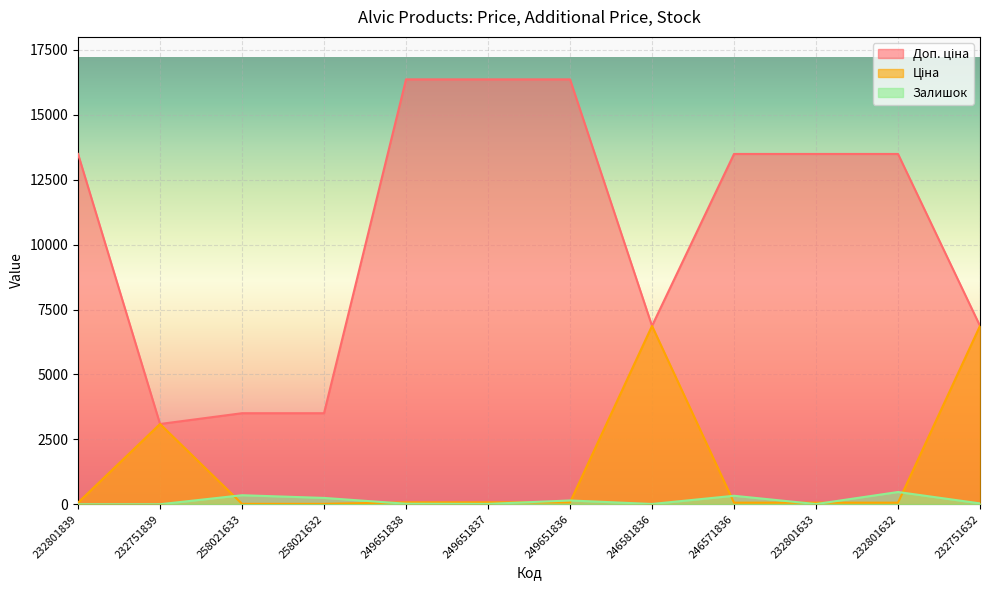

The value of Доп. ціна at 246581836 is 6869.4. True or false?

True